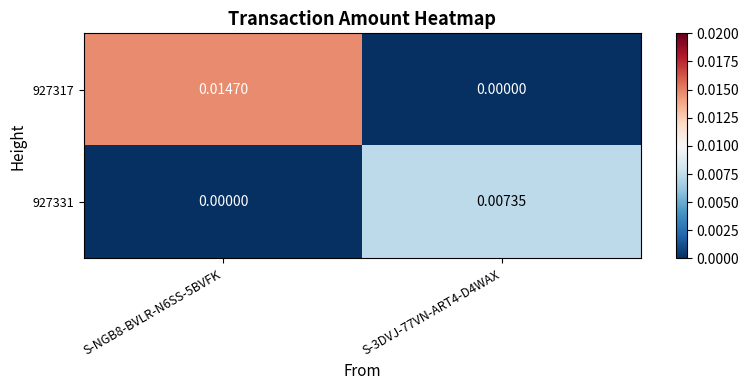

Which series has the largest total across all categories?

927317